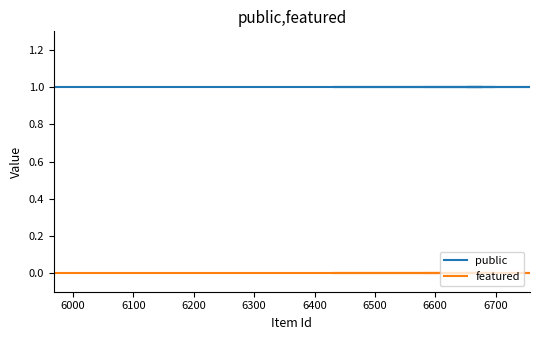

Is it true that public equals 1 at 6600?

True